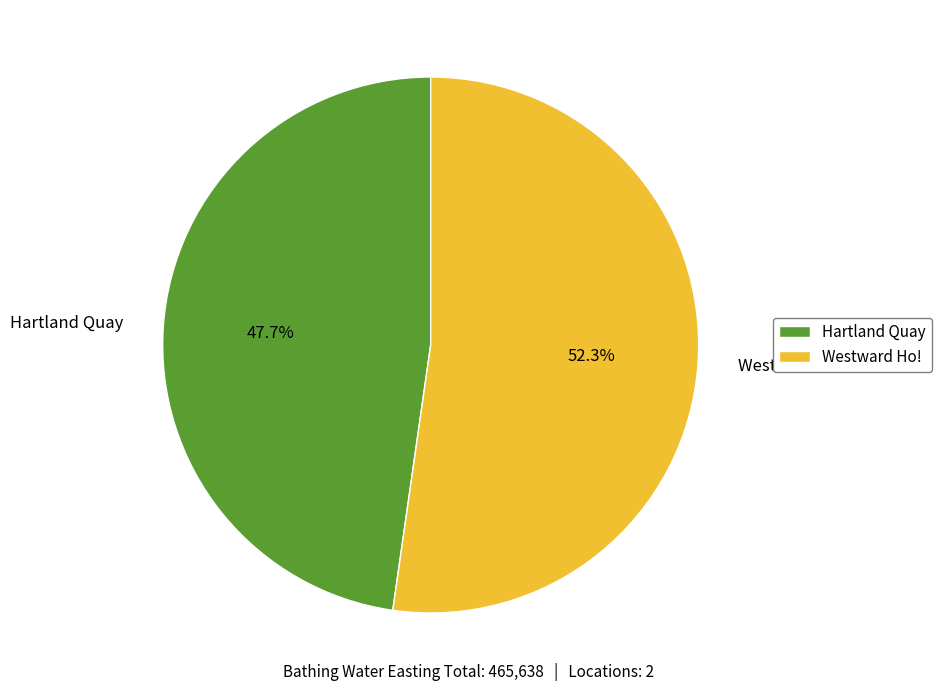

To the nearest percent, what is the combined percentage of Westward Ho! and Hartland Quay?

100%